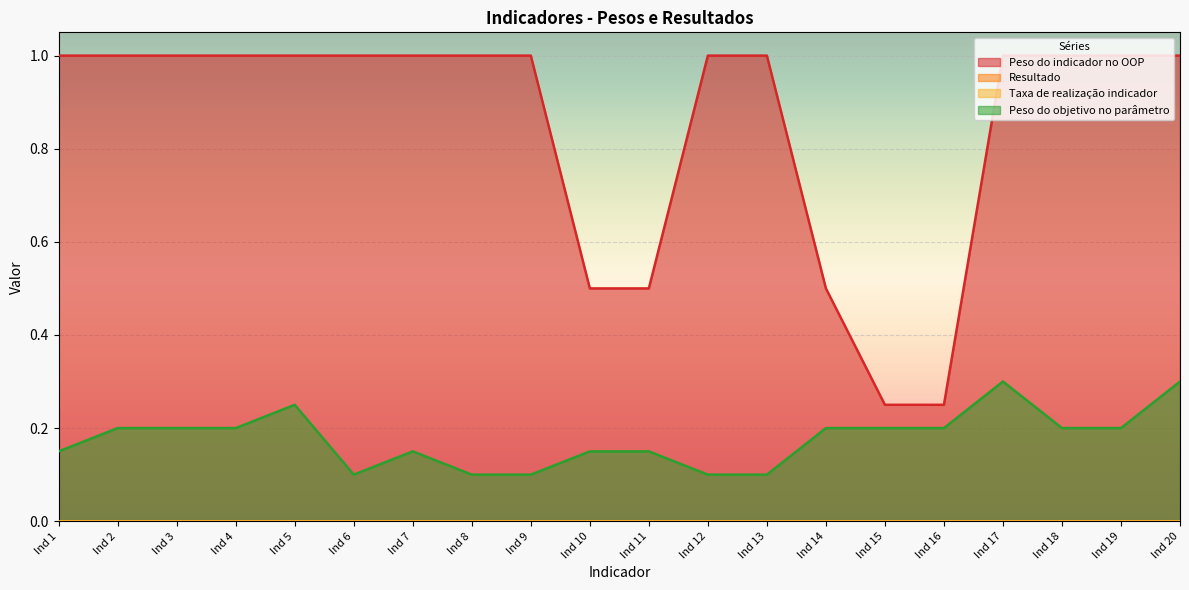

Is the value of Peso do objetivo no parâmetro at Ind 3 greater than the value of Peso do indicador no OOP at Ind 6?

No